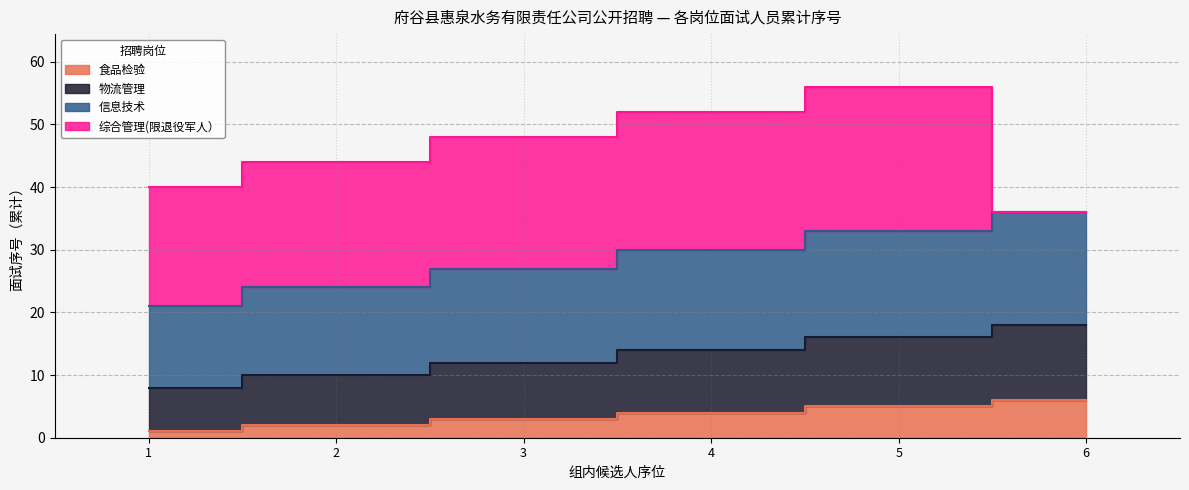

At which category is the sum across all series the highest?

6